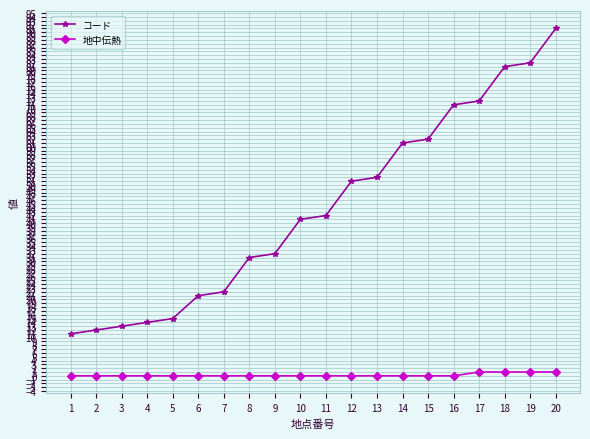

Does the chart display data point markers on the line(s)?

Yes